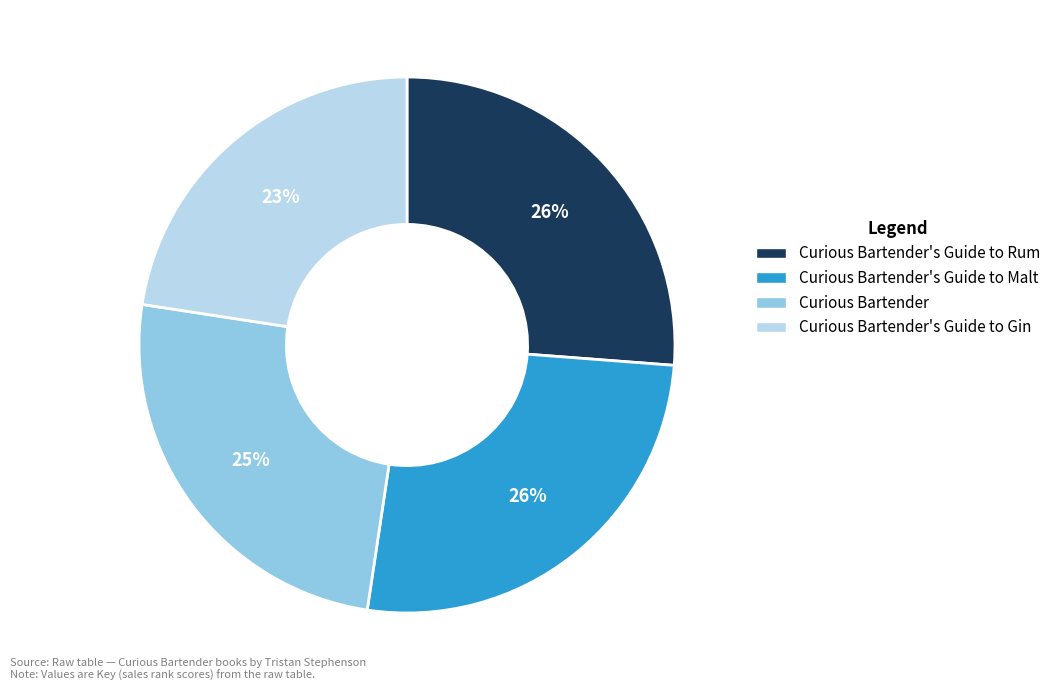

To the nearest percent, what is the difference between the Curious Bartender's Guide to Rum and Curious Bartender slice percentages?

1%